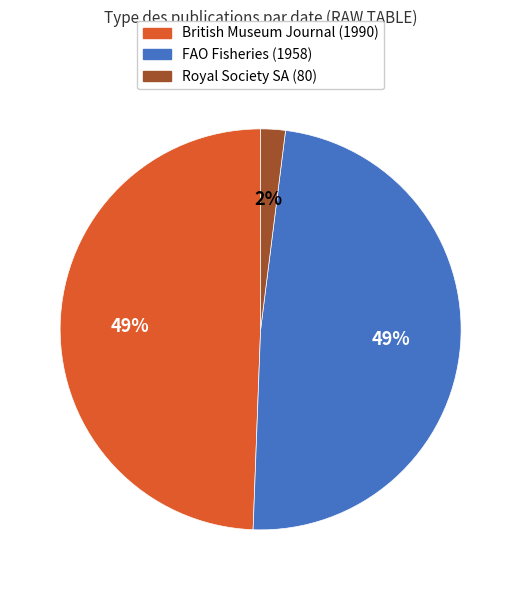

Is it true that FAO Fisheries (1958) is 63% of the pie?

False